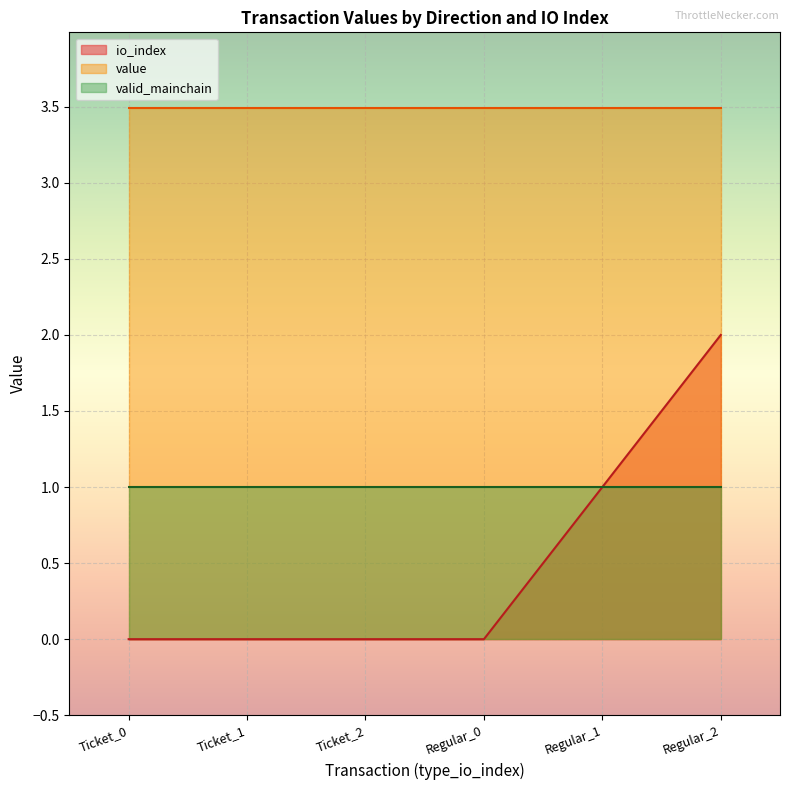

What is the difference between the maximum and minimum values in the io_index series?

2.0